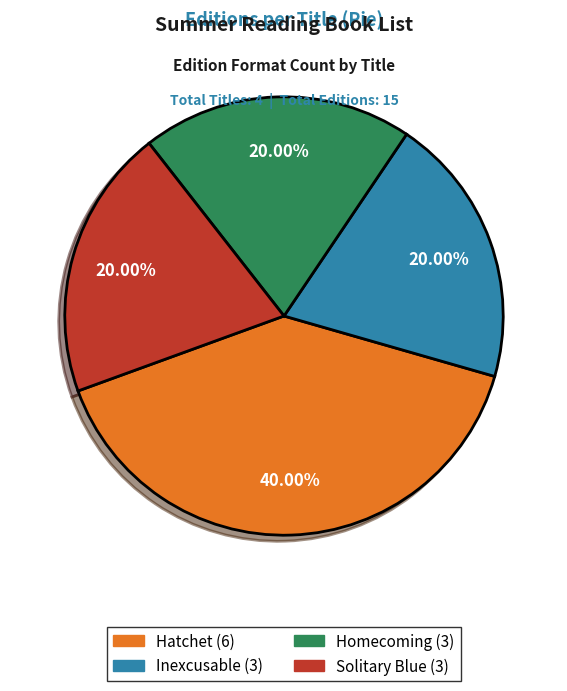

Which category has the biggest portion of the pie?

Hatchet